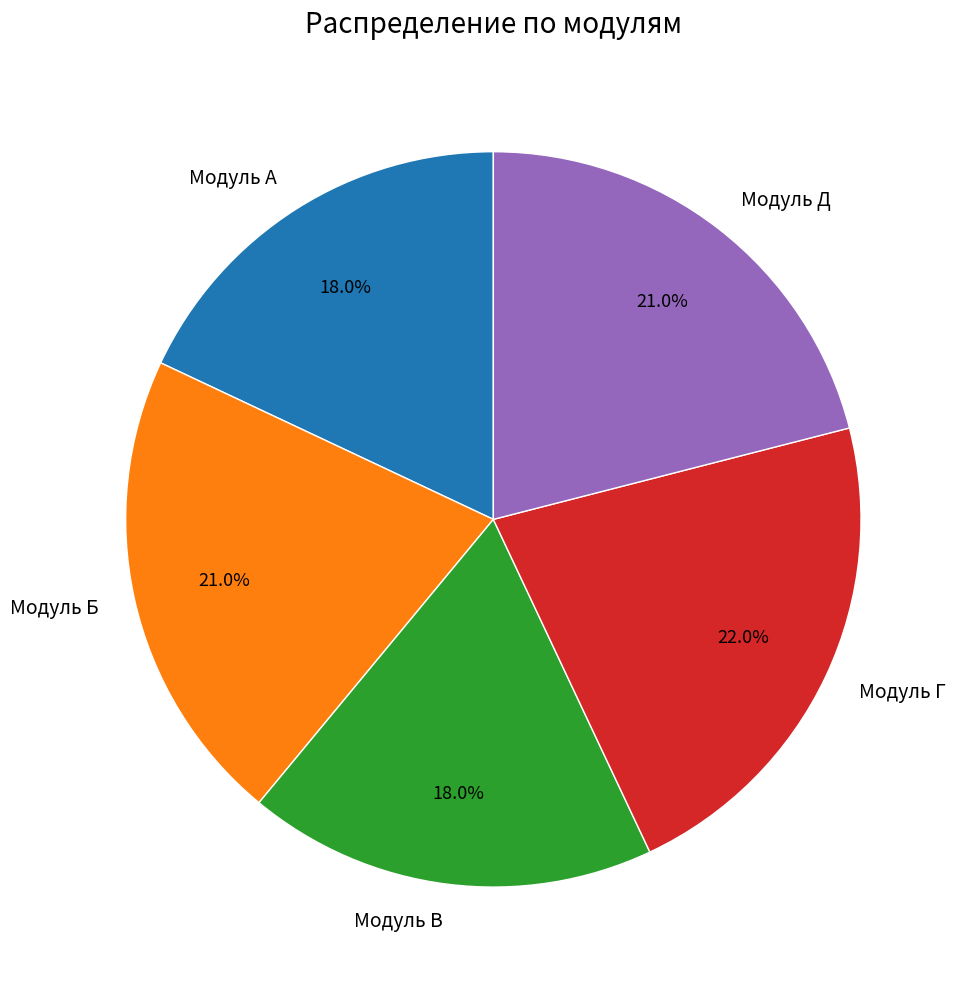

To the nearest percent, what portion does Модуль А represent?

18%